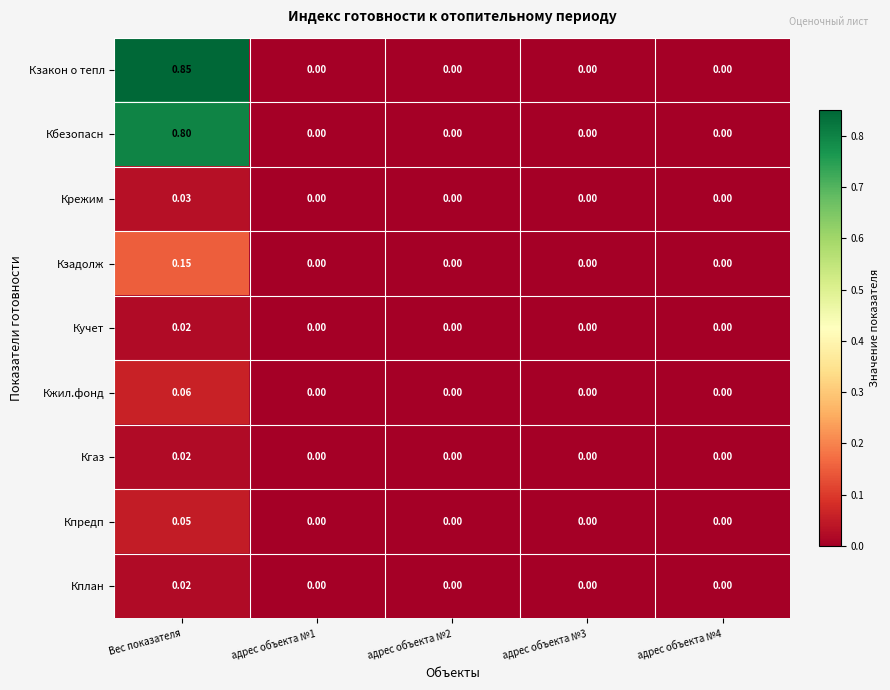

Which series has the widest spread of values?

Кзакон о тепл